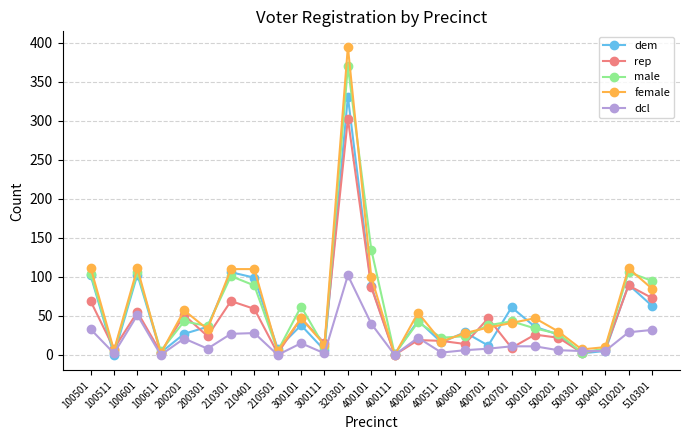

What is the greatest value displayed?

395